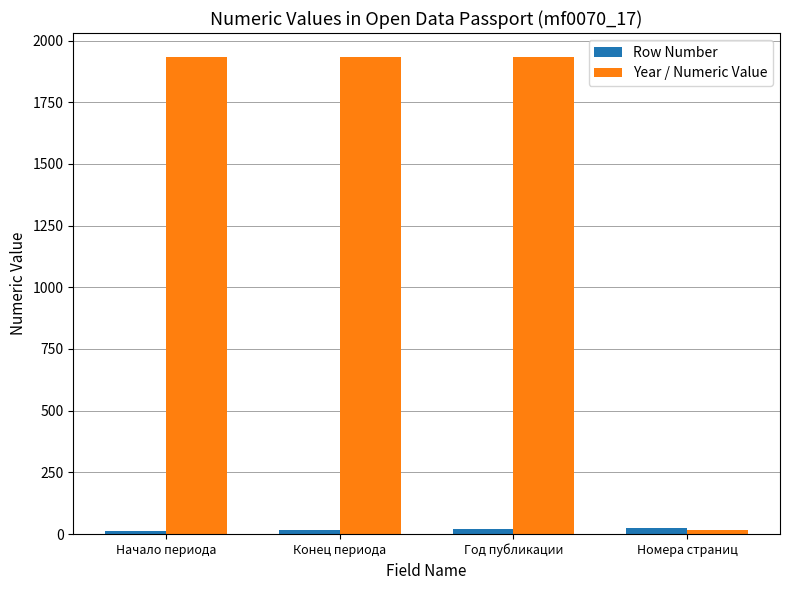

At Начало периода, list the series in order from largest to smallest.

Year / Numeric Value, Row Number